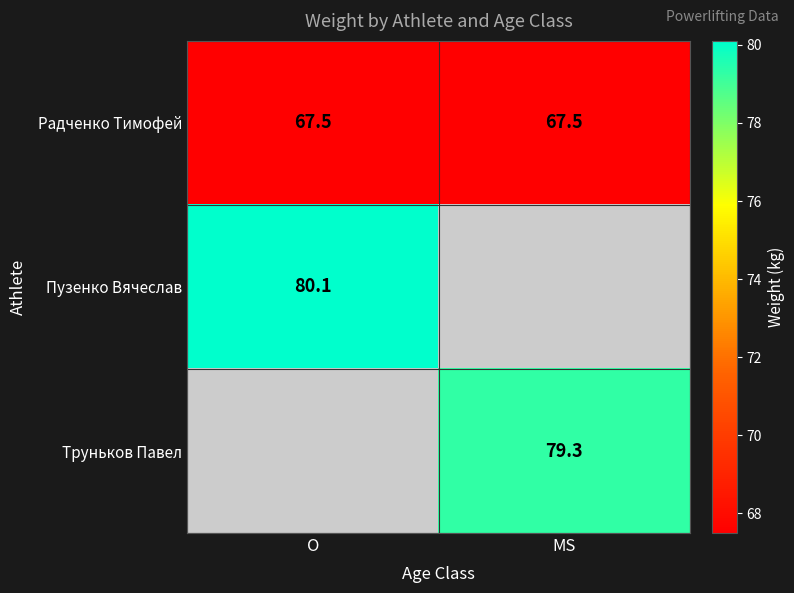

At how many categories does at least one series exceed 78?

2